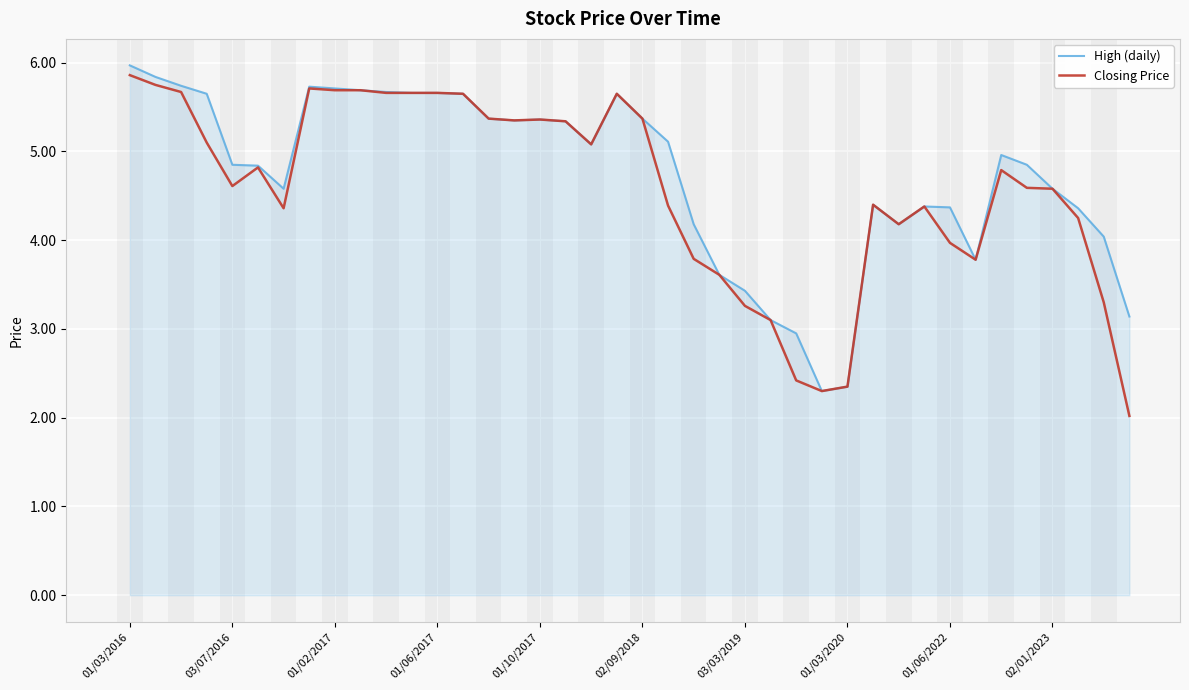

Rank the series by their average value, from lowest to highest.

Closing Price, High (daily)